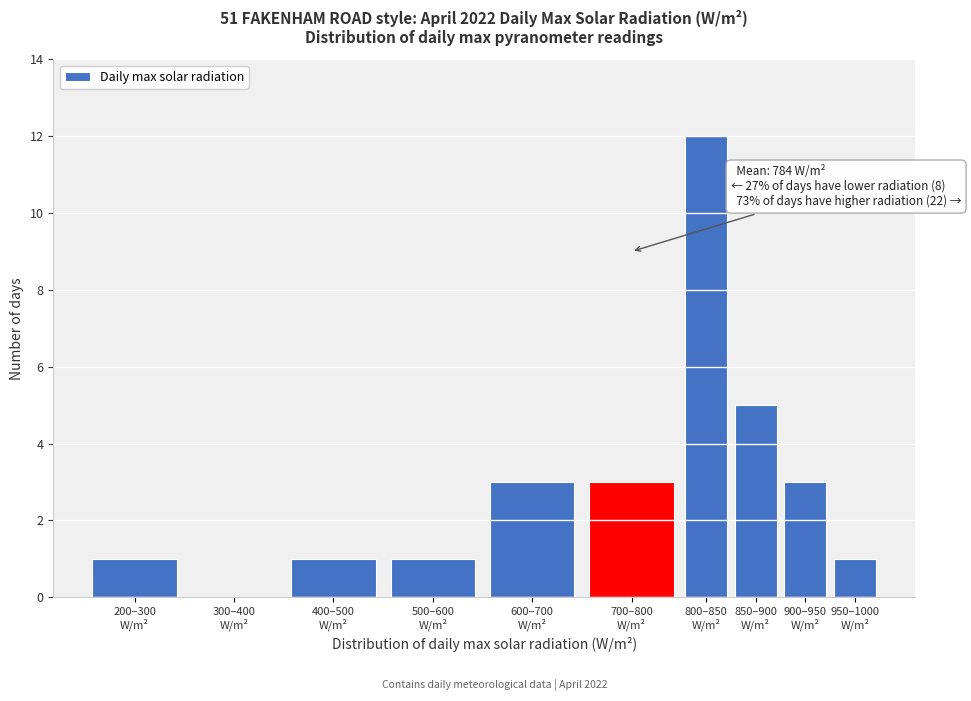

What is the greatest value displayed?

12